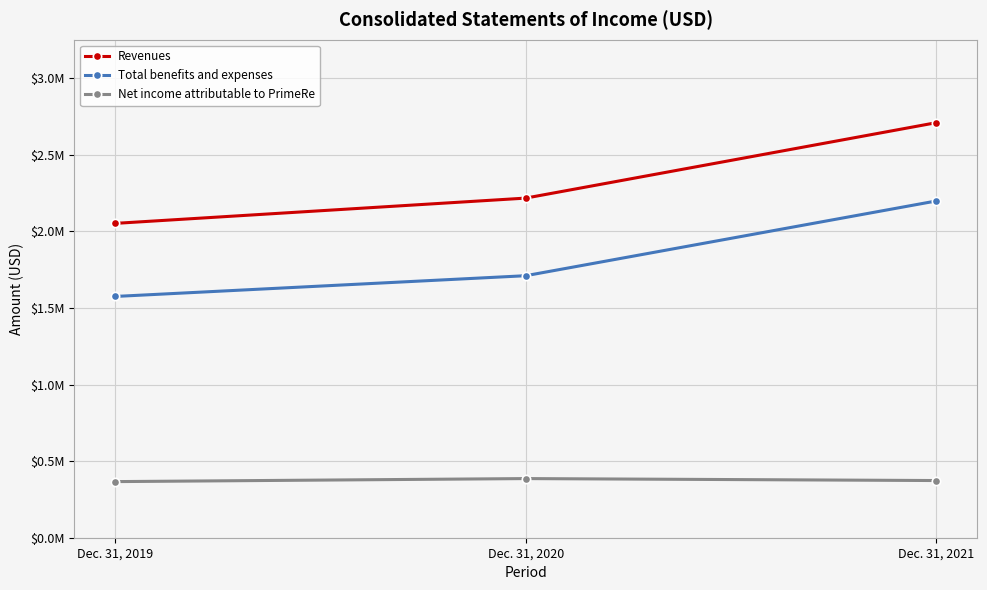

Which series has the largest range (max minus min)?

Revenues